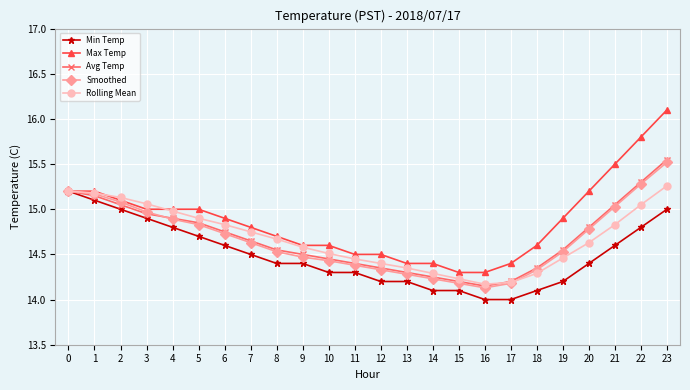

Which series has the widest spread of values?

Max Temp